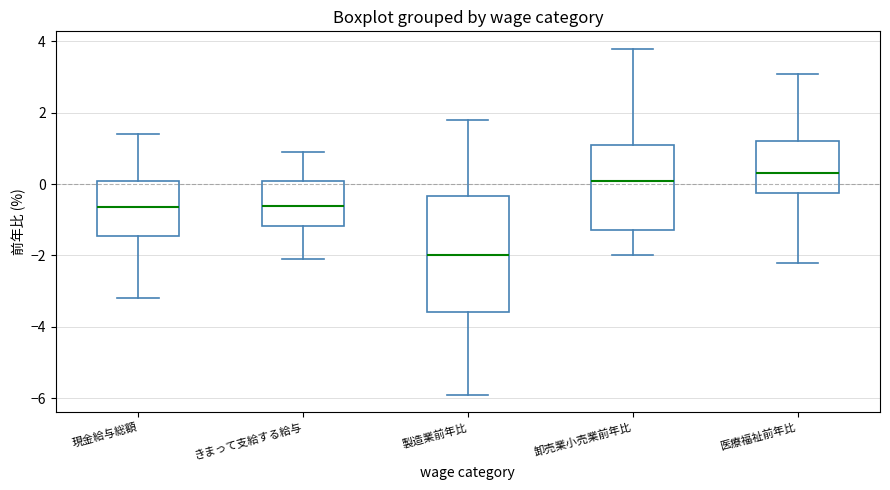

Reading left to right, read every box against the y-axis: the position of its median line, the range the box covers, and the ends of its whiskers. The values are not printed on the chart, so give them approximately, as read against the axis.

現金給与総額: median -0.6, box -1.4 to 0.0, whiskers -3.2 to 1.4
きまって支給する給与: median -0.6, box -1.2 to 0.2, whiskers -2.0 to 1.0
製造業前年比: median -2.0, box -3.6 to -0.4, whiskers -5.8 to 1.8
卸売業小売業前年比: median 0.2, box -1.2 to 1.2, whiskers -2.0 to 3.8
医療福祉前年比: median 0.4, box -0.2 to 1.2, whiskers -2.2 to 3.2